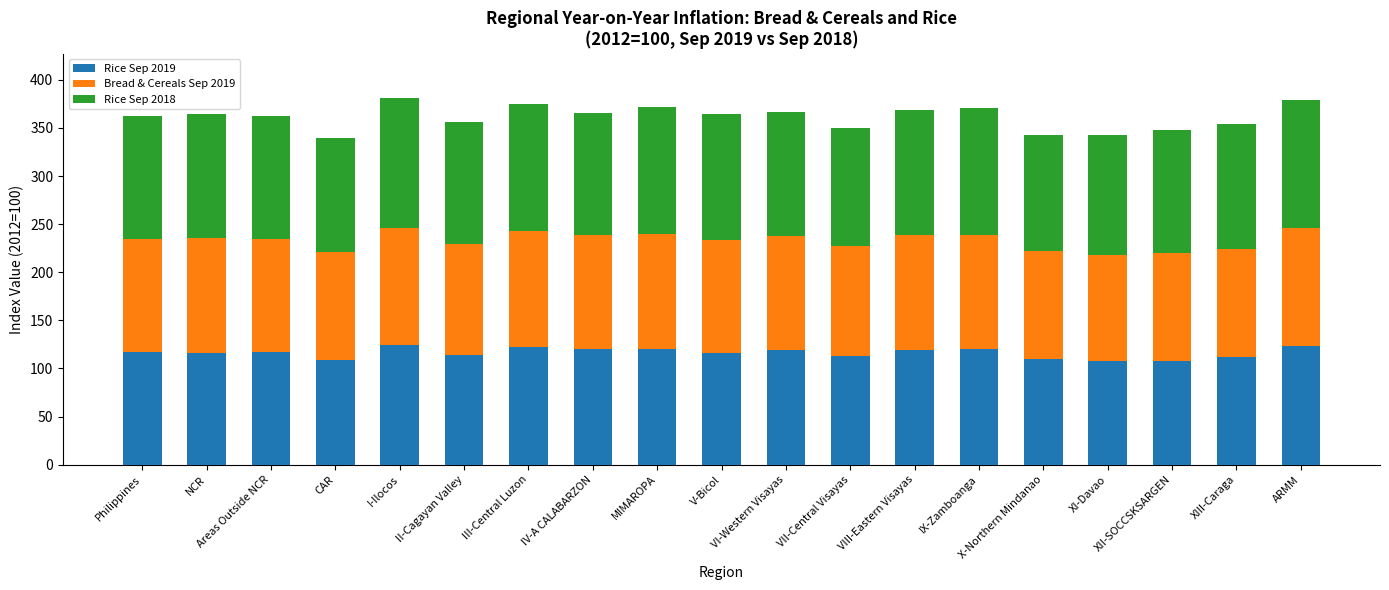

What is the maximum value for Rice Sep 2019?

124.1